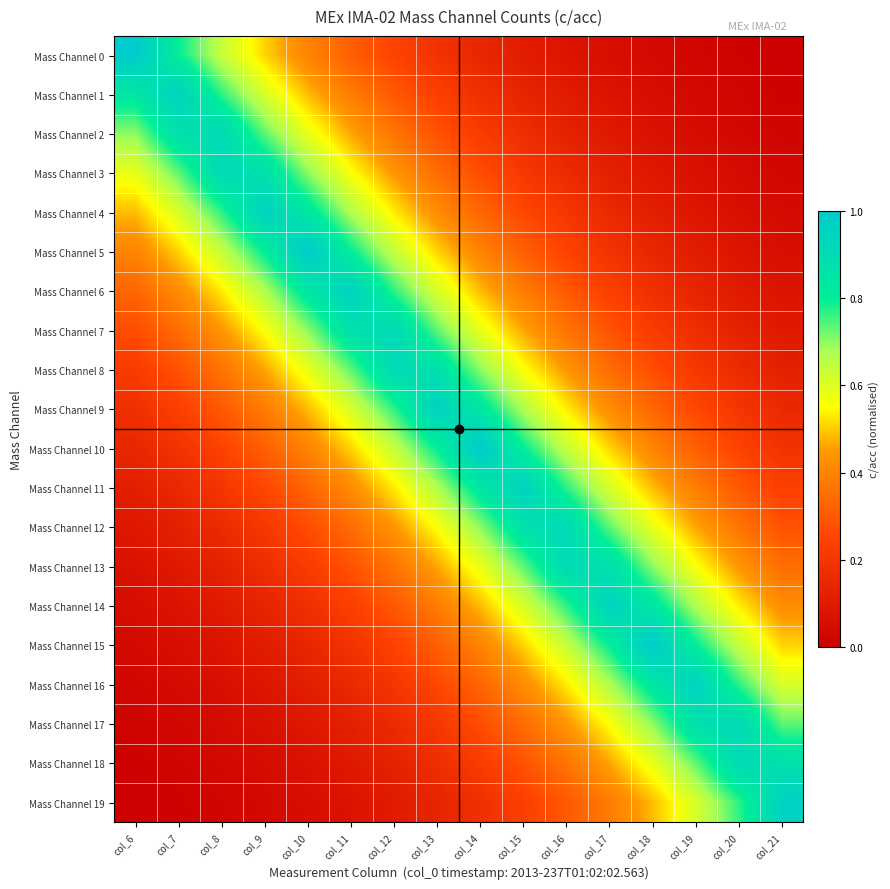

Count the number of categories in the chart.

16